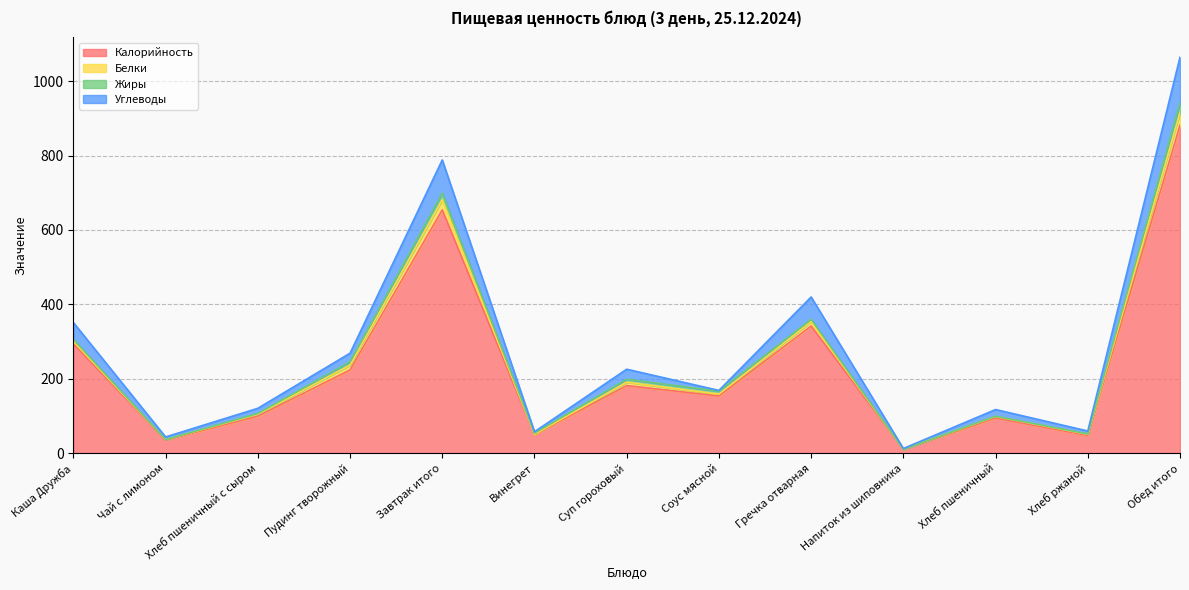

True or false: Калорийность and Белки intersect in this chart.

False